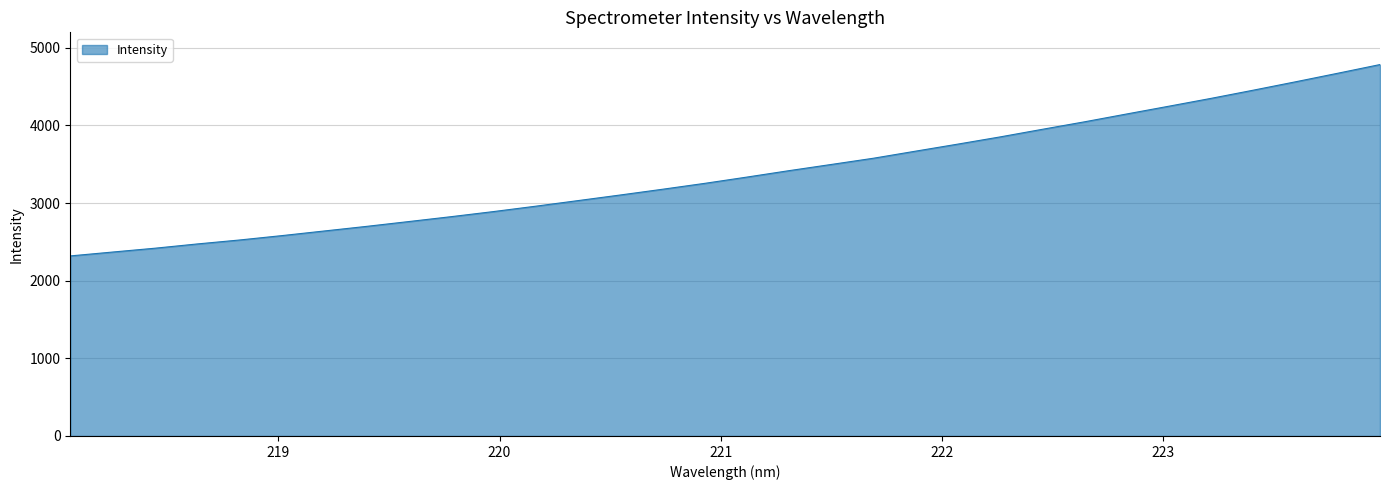

What is the greatest value displayed?

4784.9